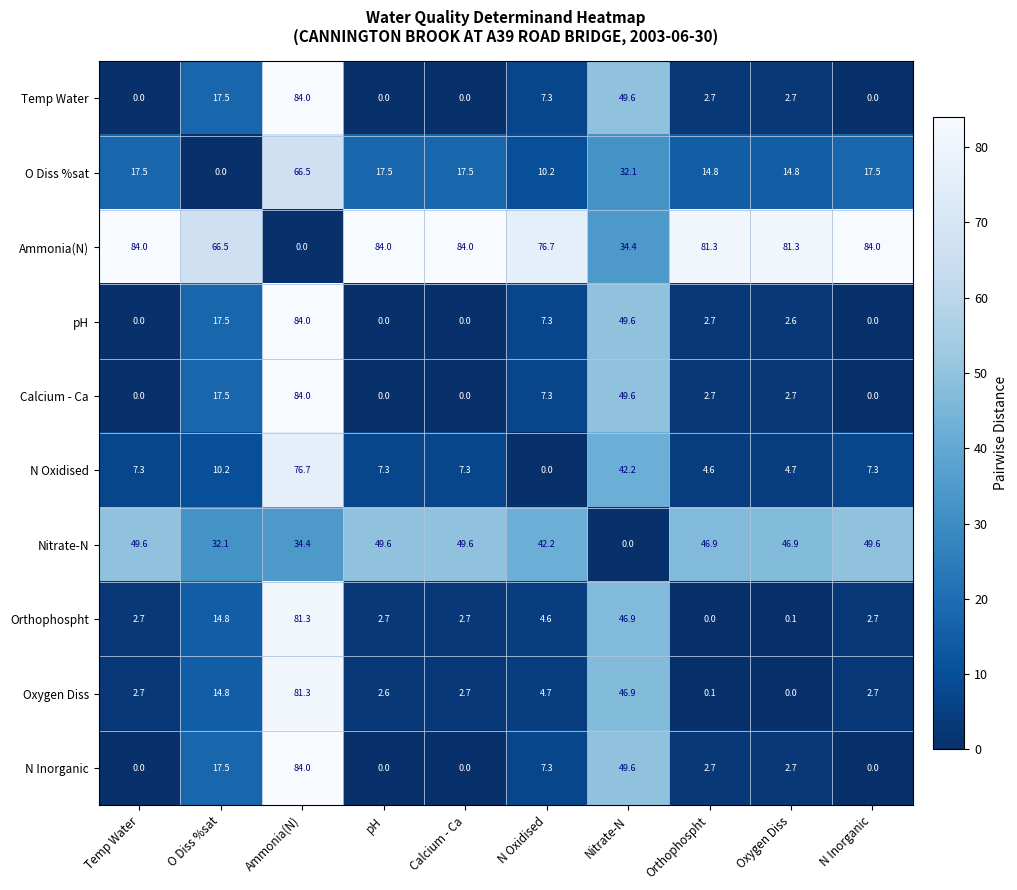

What is the spread (max minus min) of values at Ammonia(N)?

84.0